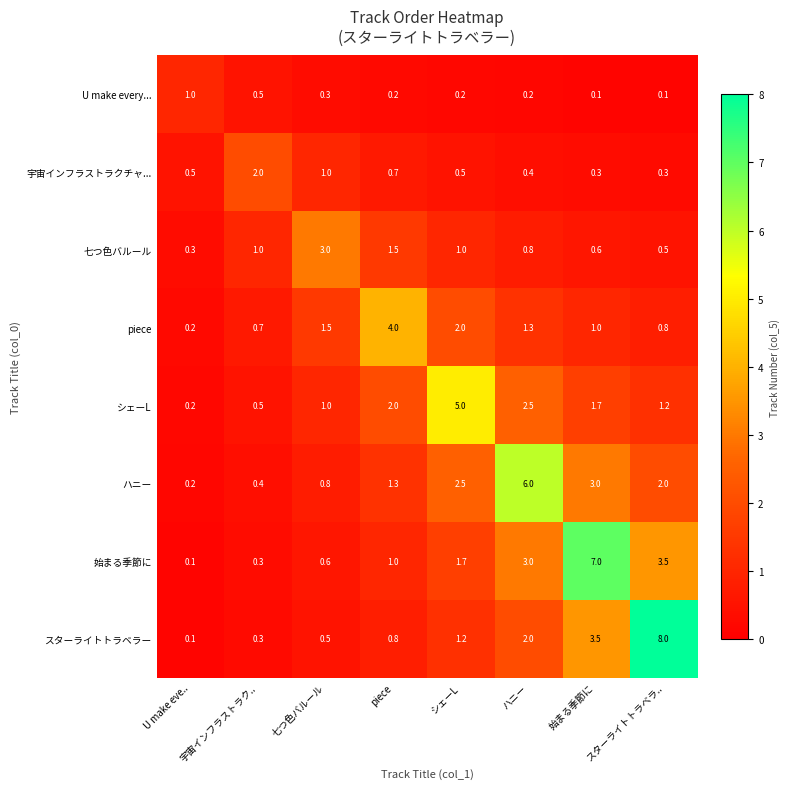

At スターライトトラベラ.., list the series in order from largest to smallest.

スターライトトラベラー, 始まる季節に, ハニー, シェーL, piece, 七つ色バルール, 宇宙インフラストラクチャ..., U make every...